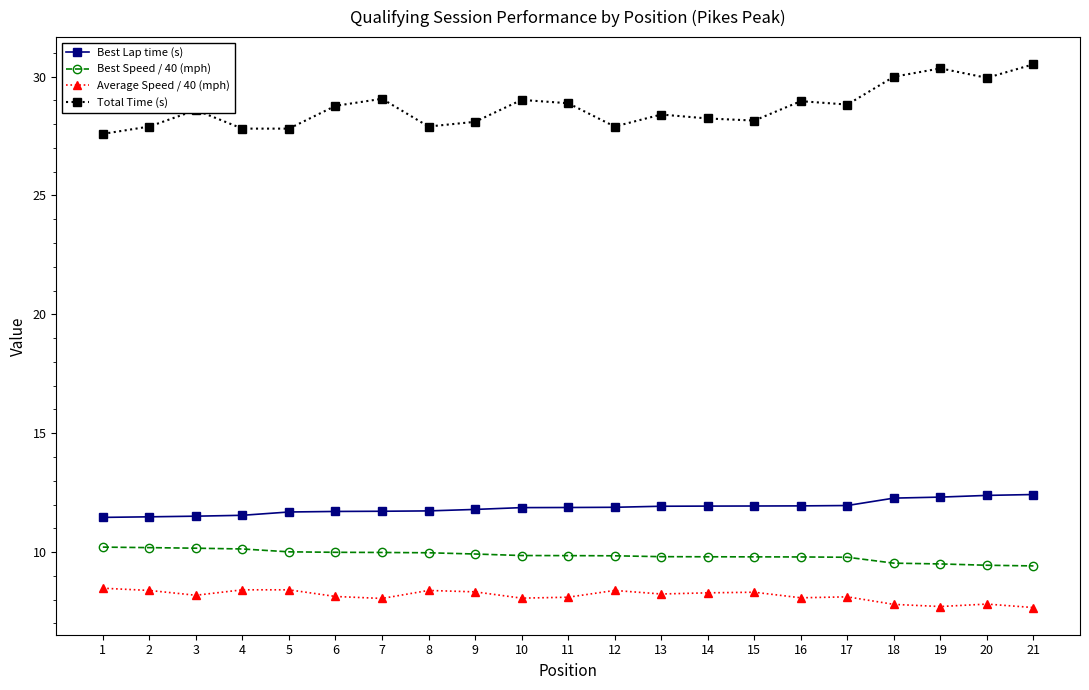

What is the difference between the second highest and second lowest values in the Total Time (s) series?

2.5